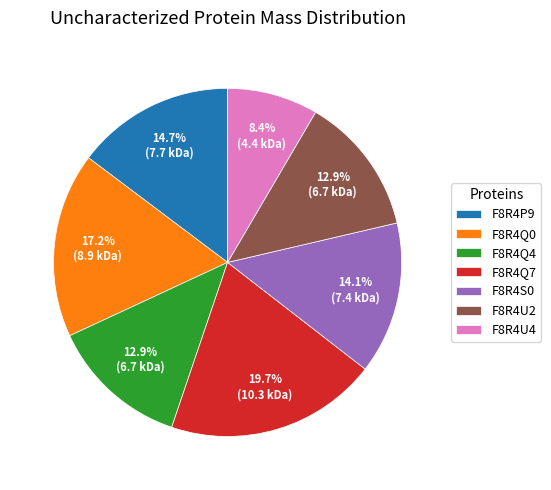

True or false: F8R4P9 accounts for 15% of the total.

True